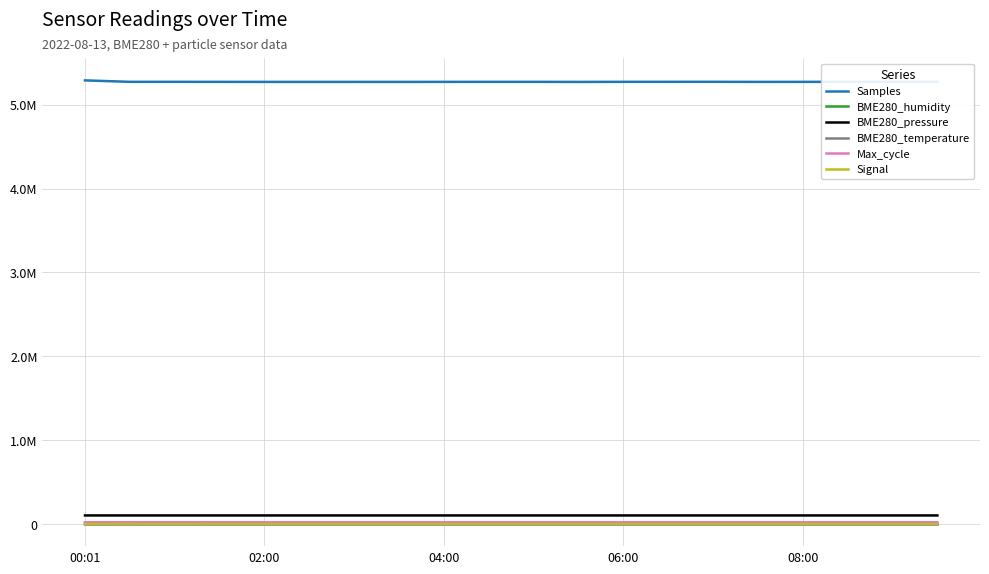

Is this an area chart (filled region under the line)?

No